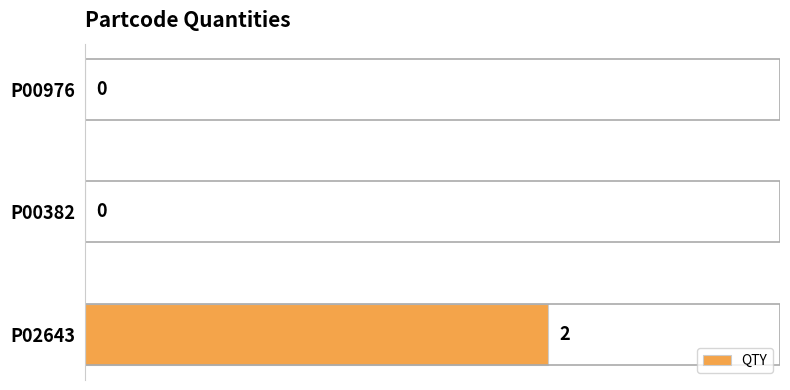

How many series are shown in this chart?

1